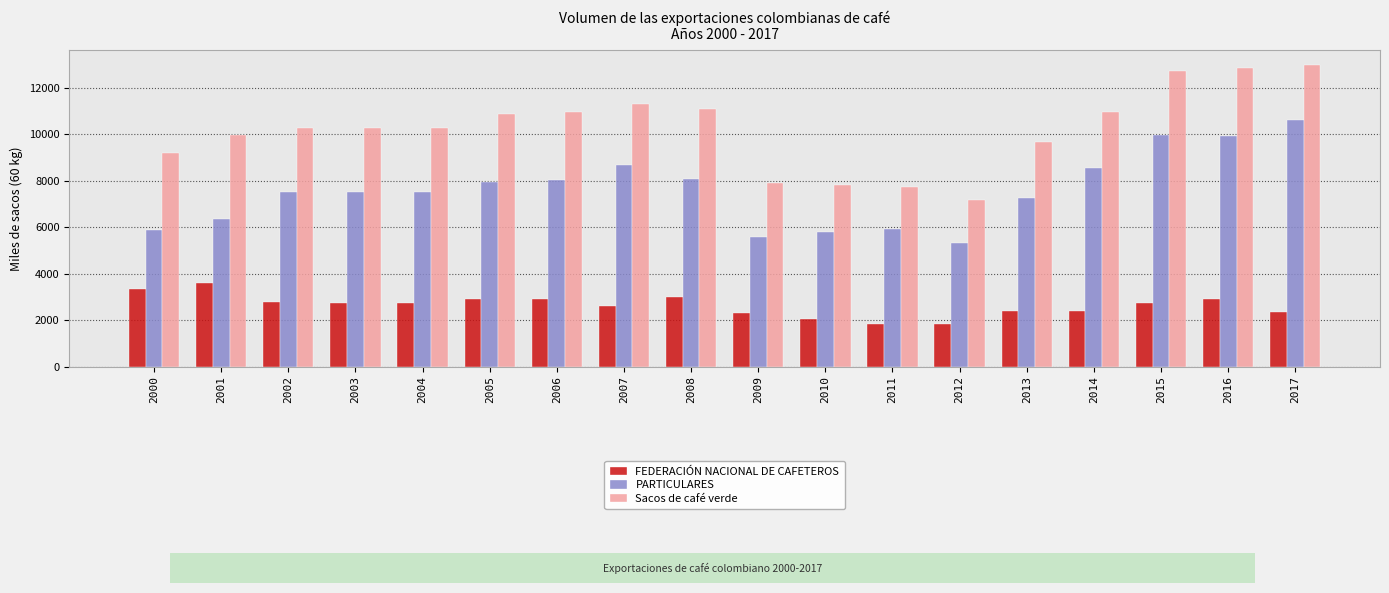

The value of Sacos de café verde at 2017 is 12983.1. True or false?

True